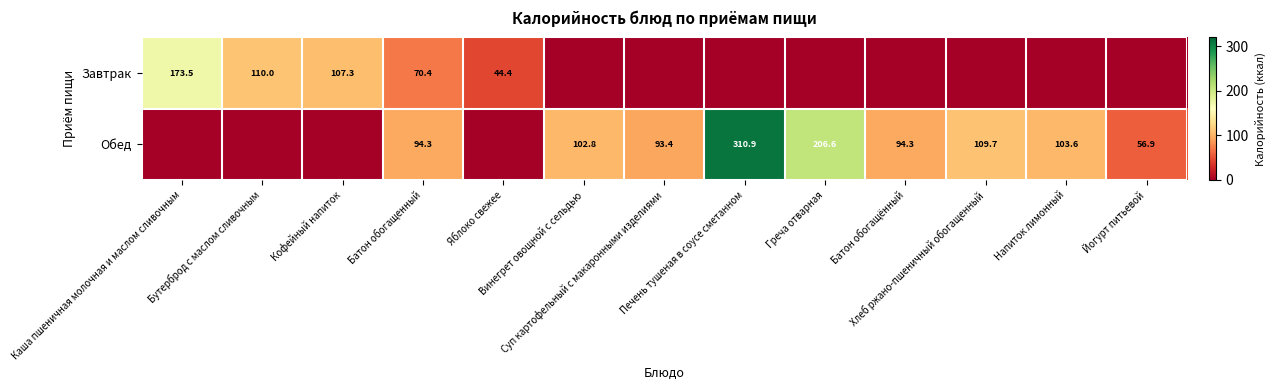

Rank the series by their maximum value, from lowest to highest.

Завтрак, Обед